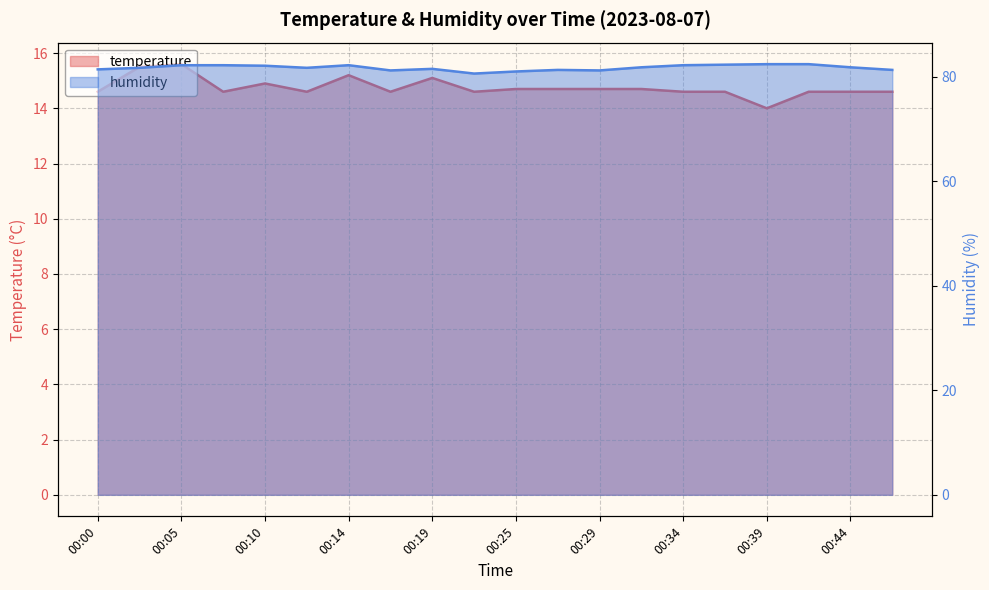

What is the value of the humidity point at the 15th from the left?

82.2